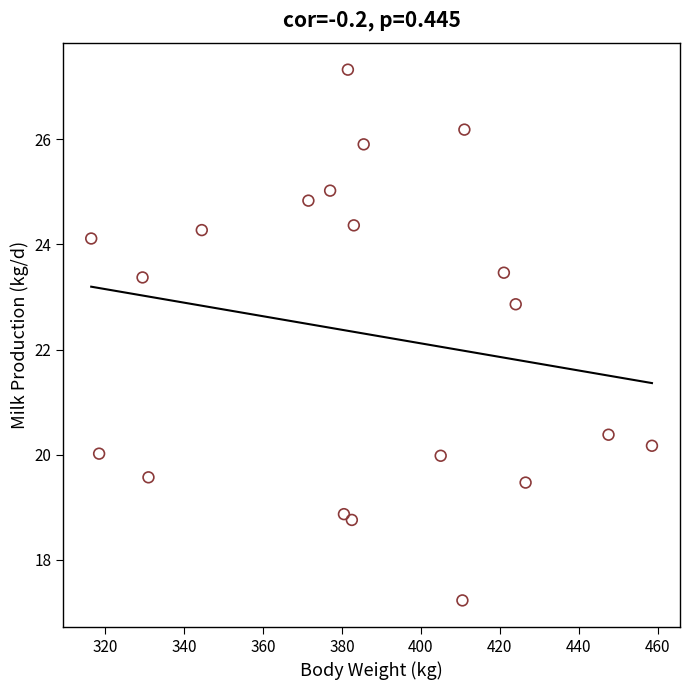

What Y value in the scatter plot is closest to 22?

22.9